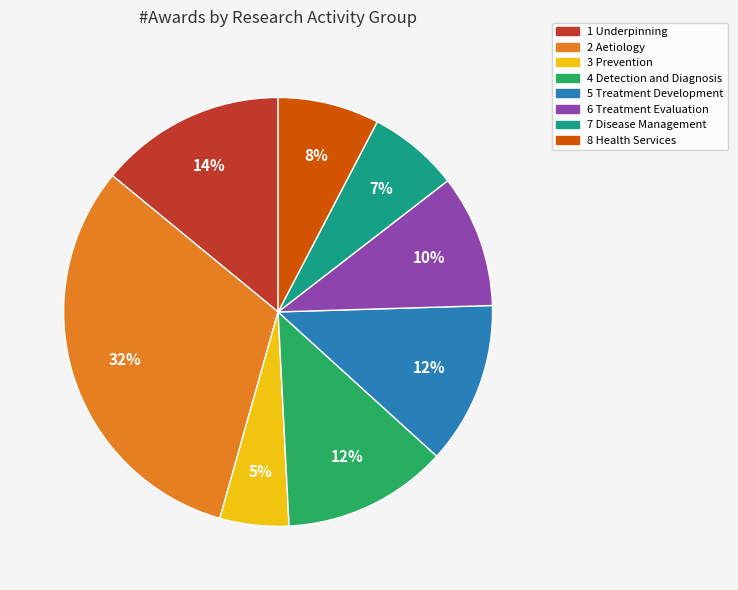

Which slice is the largest?

2 Aetiology